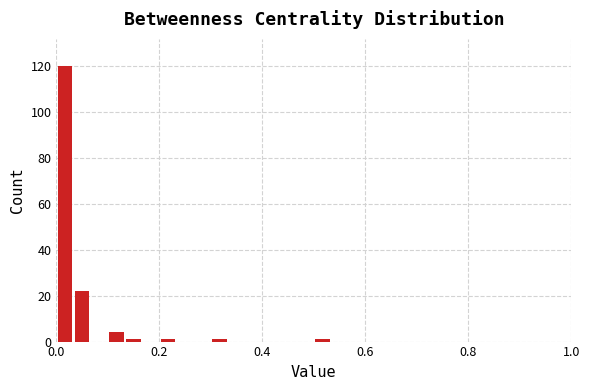

Around what value on the x-axis is the tallest bar? Give the approximate position of its centre, as read against the axis.

0.02